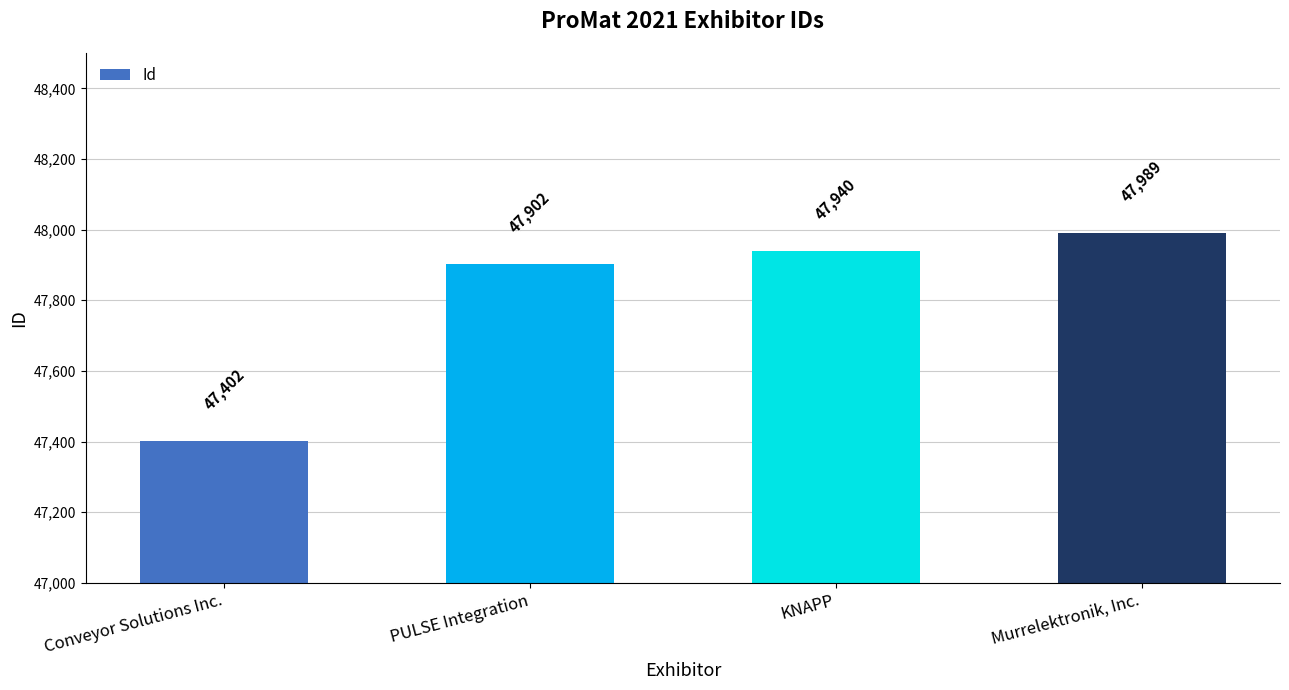

The value at Conveyor Solutions Inc. is 47402. True or false?

True